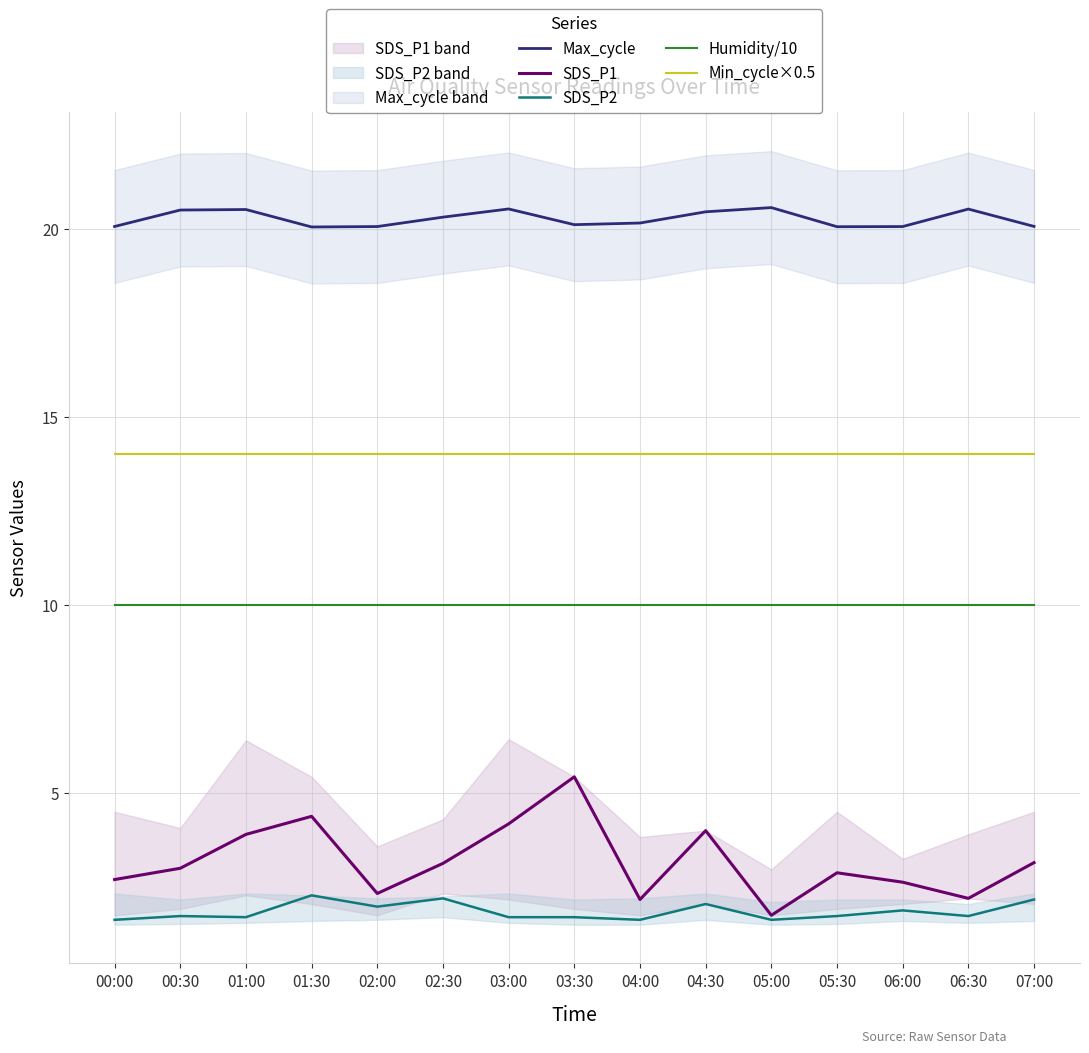

What is the label of the 4th point from the right?

05:30